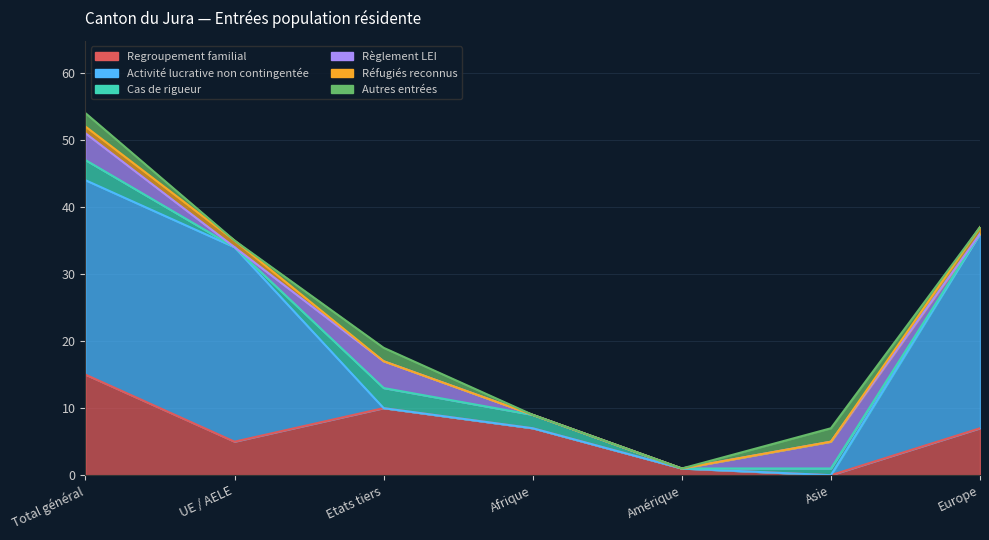

In Autres entrées, how many points are lower than both neighbors (excluding endpoints)?

1